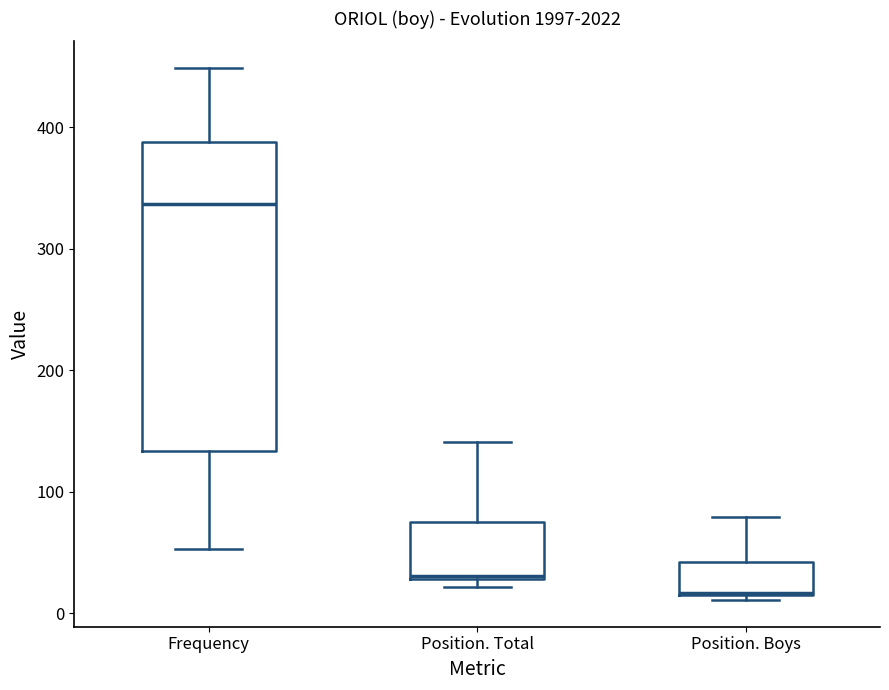

Reading left to right, read every box against the y-axis: the position of its median line, the range the box covers, and the ends of its whiskers. The values are not printed on the chart, so give them approximately, as read against the axis.

Frequency: median 340, box 130 to 390, whiskers 50 to 450
Position. Total: median 30, box 30 to 80, whiskers 20 to 140
Position. Boys: median 20, box 20 to 40, whiskers 10 to 80